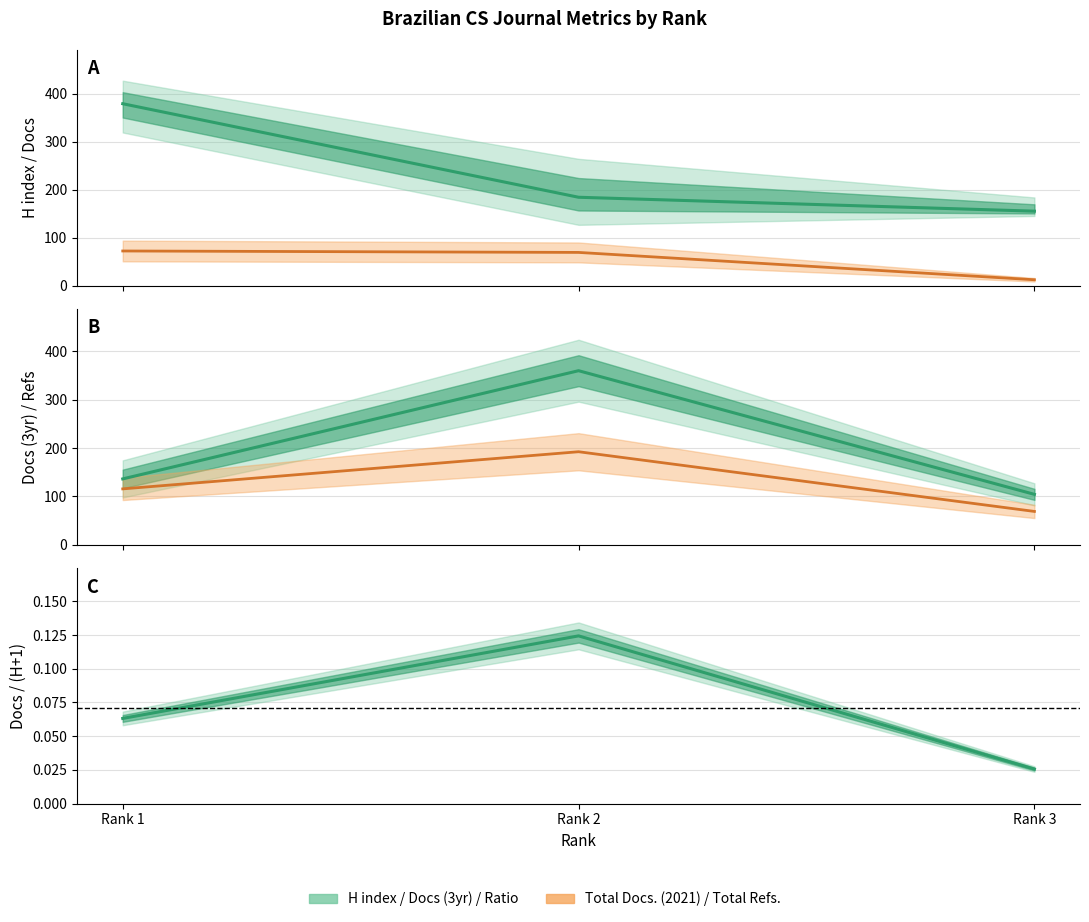

What is the difference between the highest and lowest values at Rank 2?

291.0